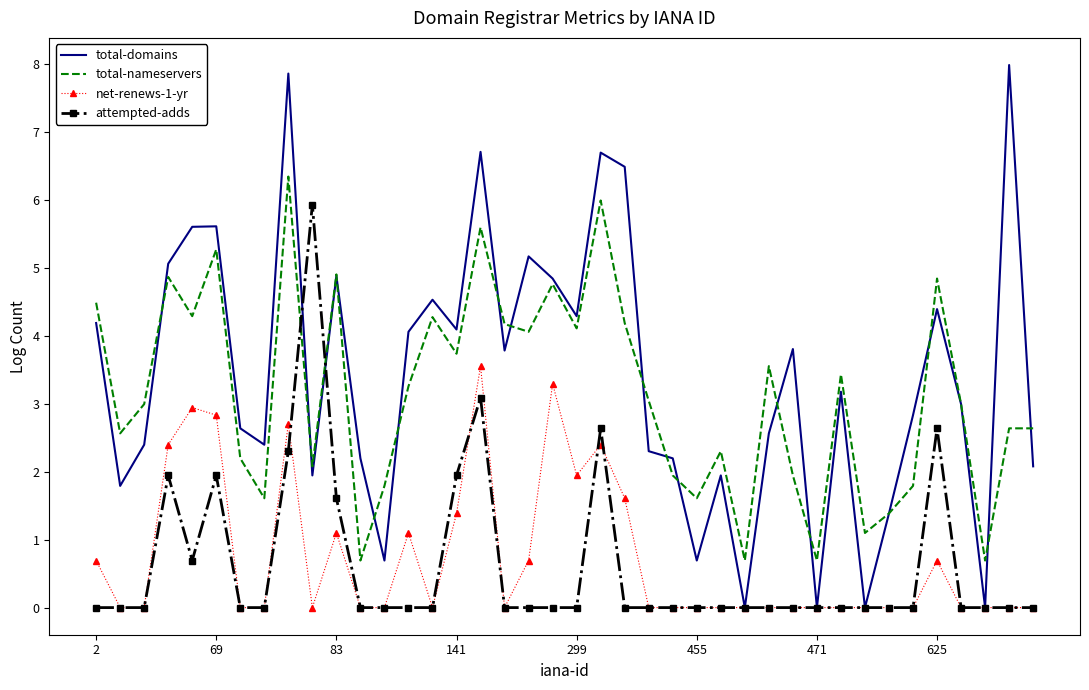

List the series in order of their peak value, highest first.

total-domains, total-nameservers, attempted-adds, net-renews-1-yr